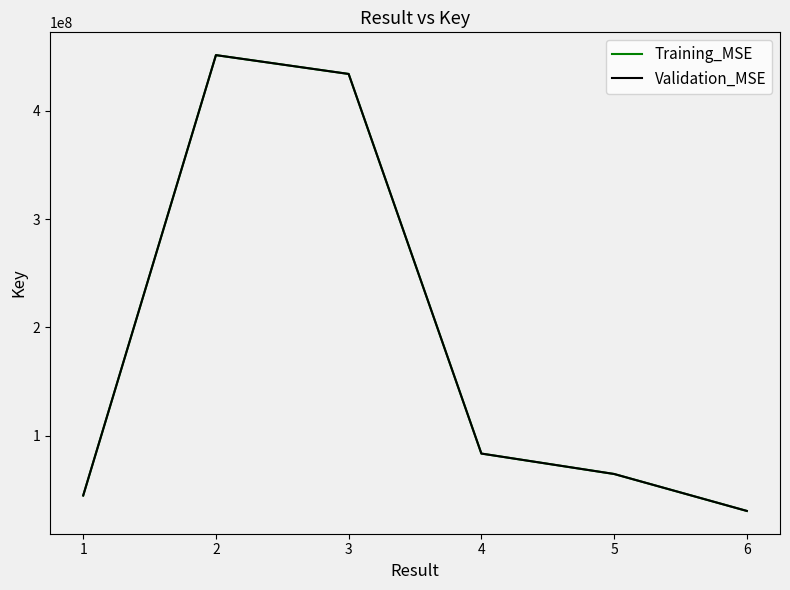

Does the chart have visible grid lines?

No